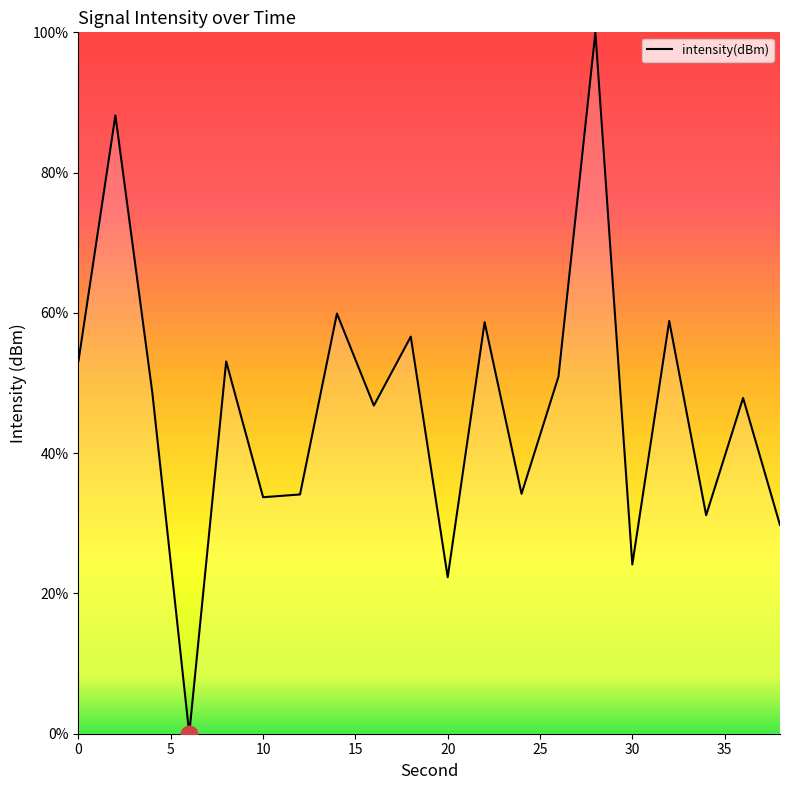

The chart shows a value of 33.7 at 10. True or false?

True